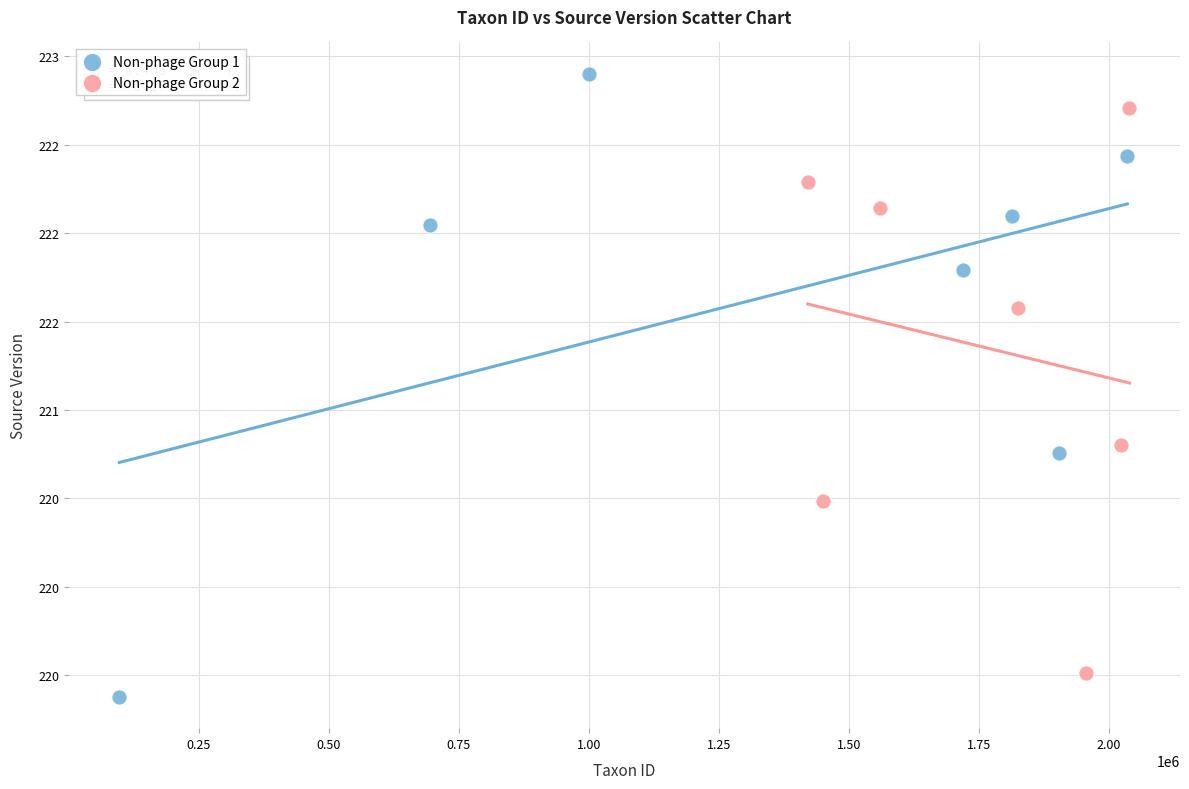

Which series reaches the minimum Y coordinate?

Non-phage Group 1